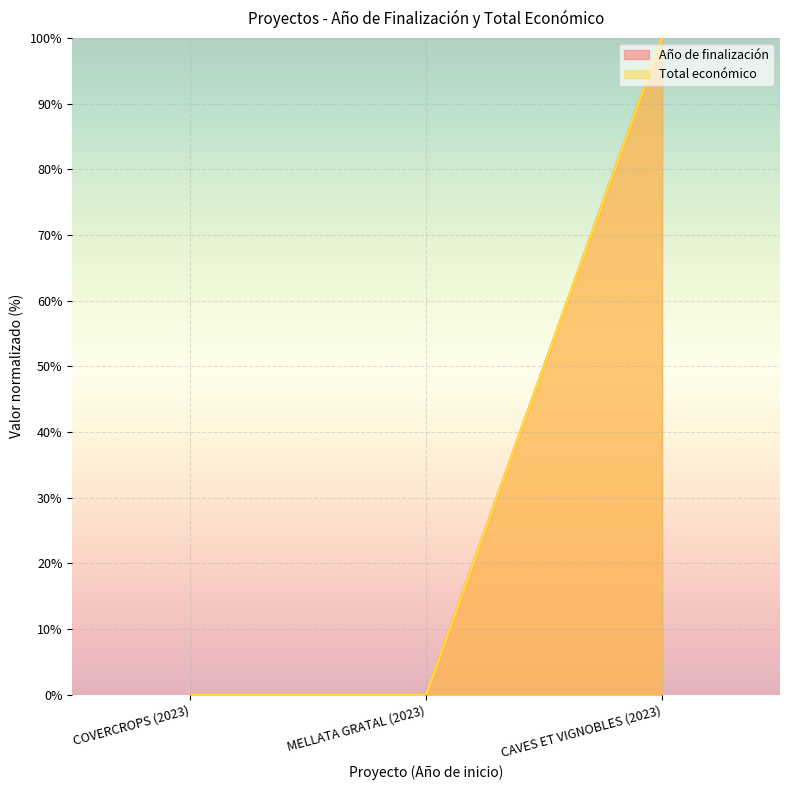

What is the highest value of the Total económico series?

100